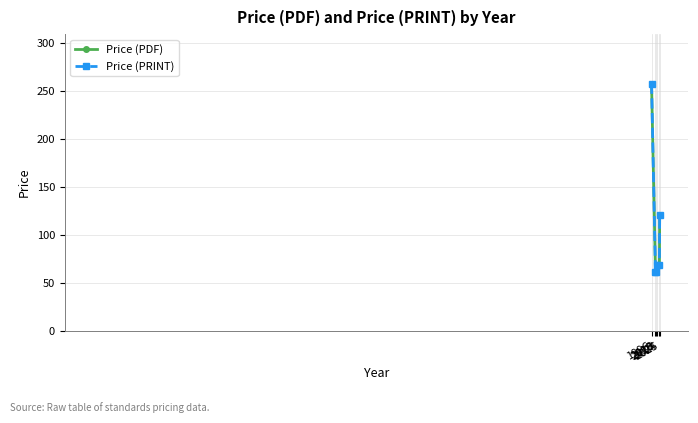

Is this an area chart (filled region under the line)?

No